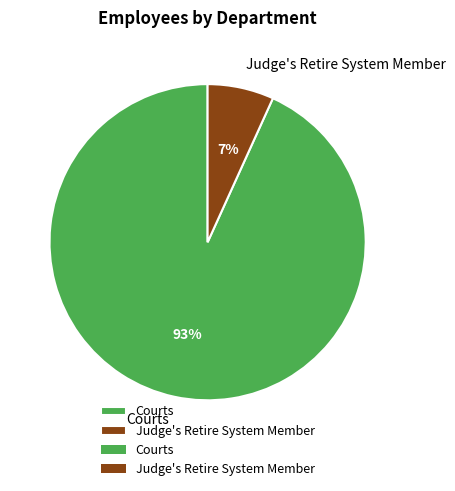

To the nearest percent, what is the difference between the Judge's Retire System Member and Courts slice percentages?

86%